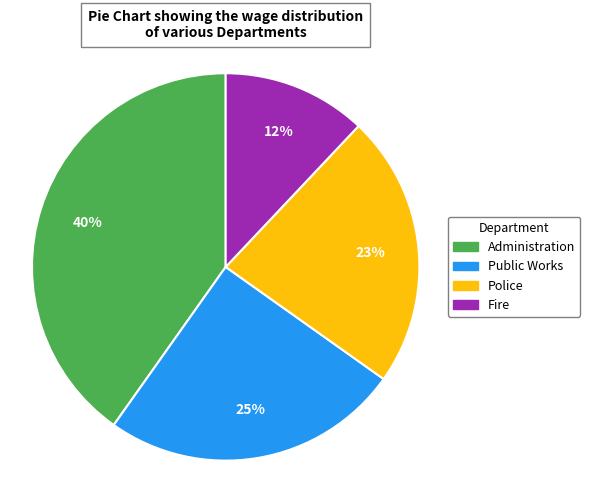

Does any single category account for the majority?

No